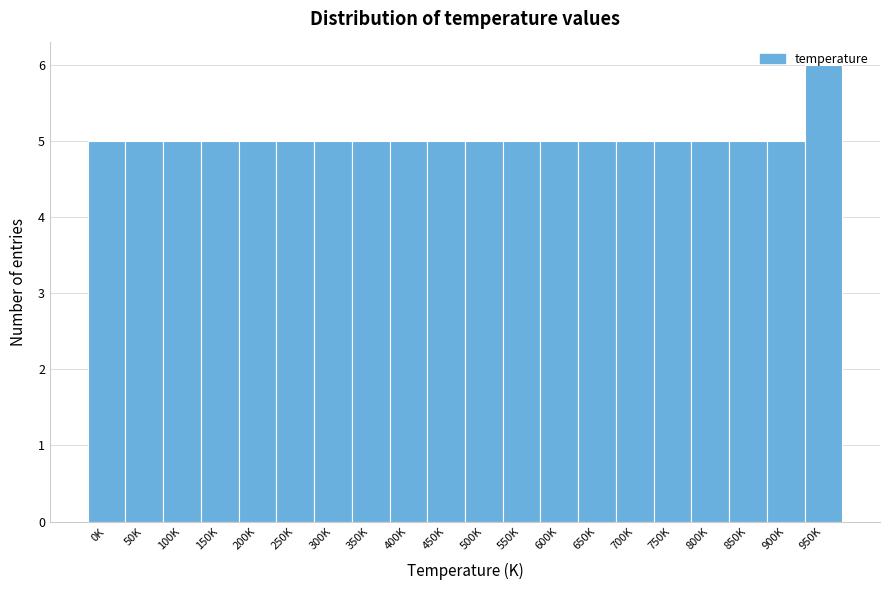

Between 650K and 950K, which is larger?

950K